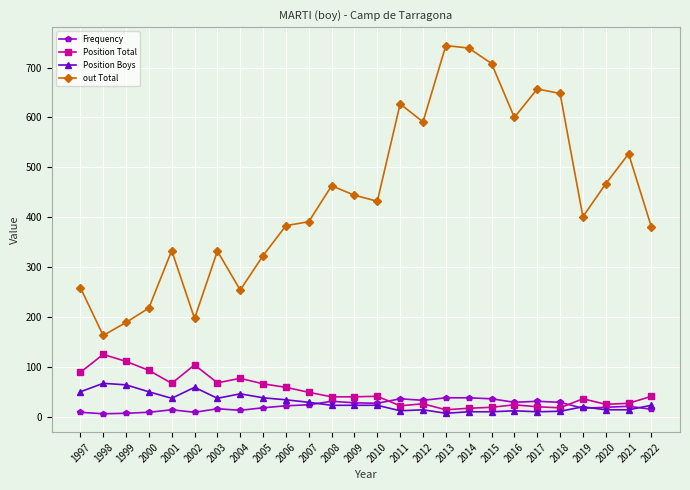

How many series are shown in this chart?

4